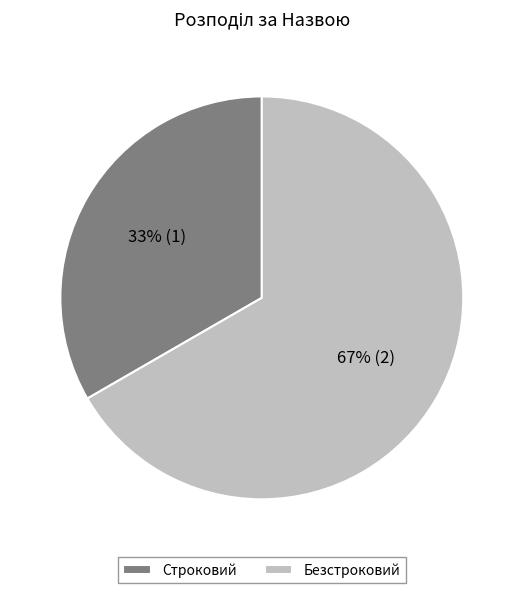

To the nearest percent, what portion does Безстроковий represent?

67%